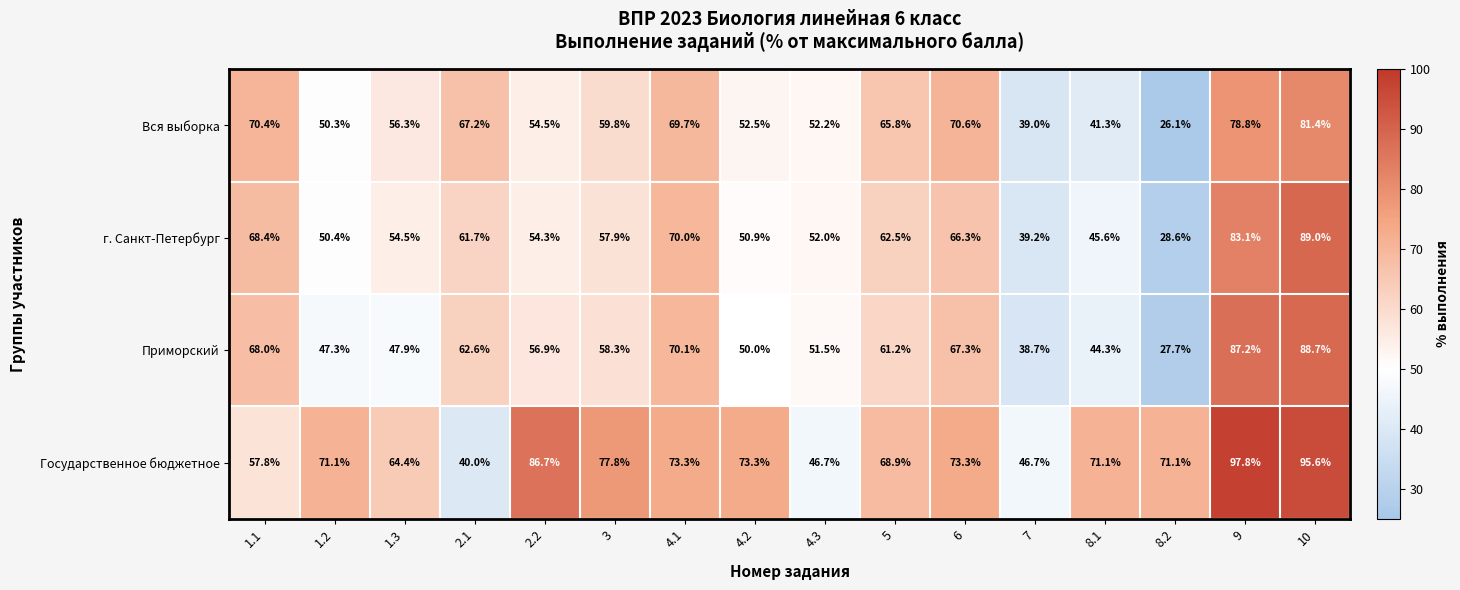

What value does the Вся выборка series have at 1.3?

56.3